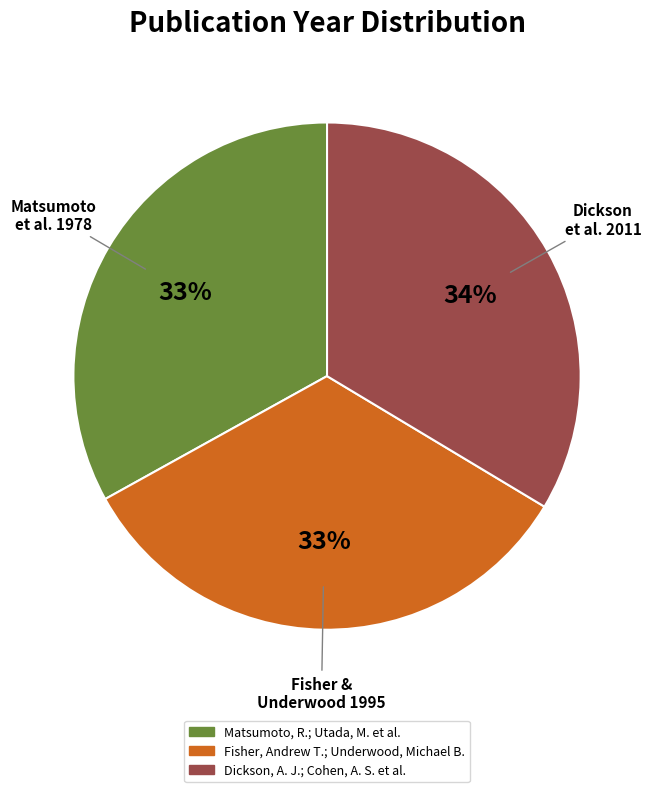

Is there any slice that represents more than half of the pie?

No